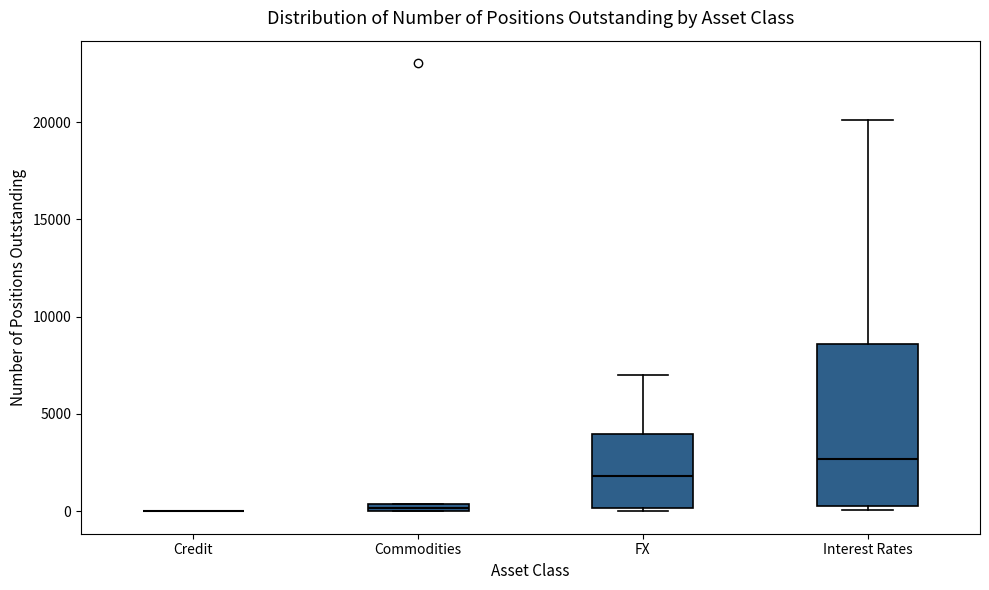

Which box is the tallest, from its lower edge to its upper edge?

Interest Rates